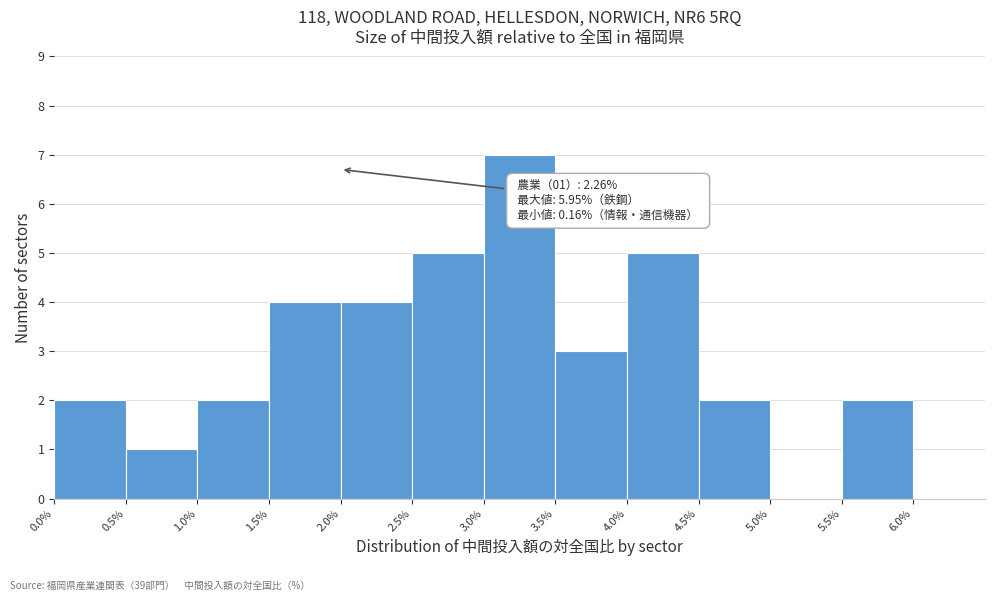

Over which range of the x-axis is the bar tallest?

3.0% to 3.5%